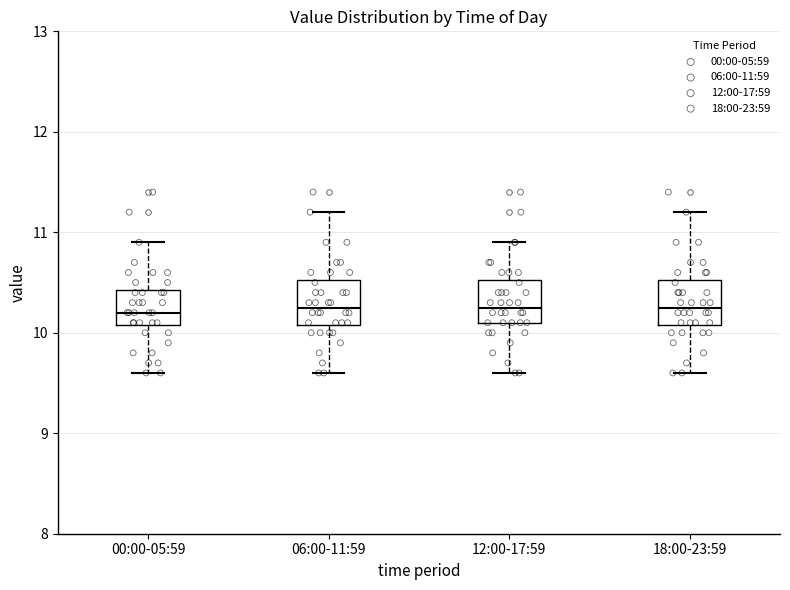

Where is the upper edge of the box for 06:00-11:59 on the y-axis? The values are not printed on the chart, so give them approximately, as read against the axis.

10.5